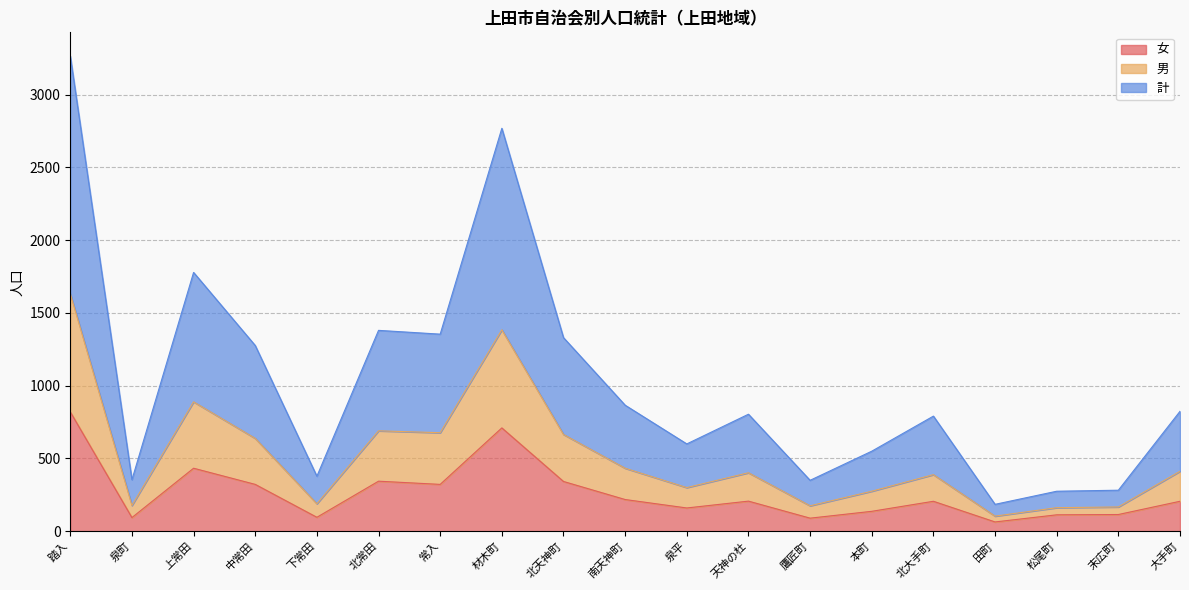

At which category is the sum across all series the highest?

踏入